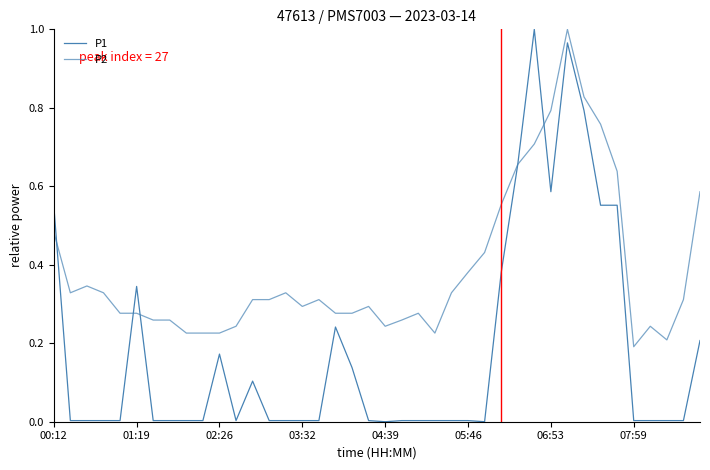

Does the chart have visible grid lines?

No